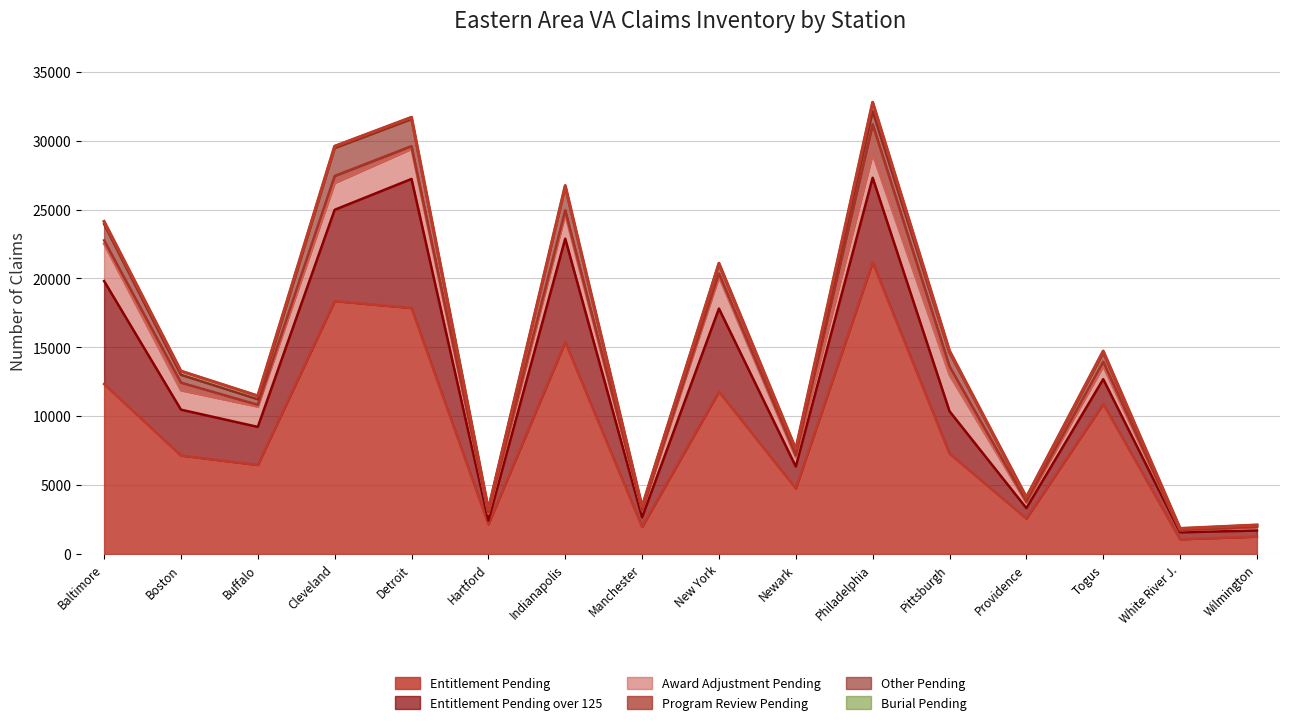

Is it true that Award Adjustment Pending equals 345 at Newark?

False